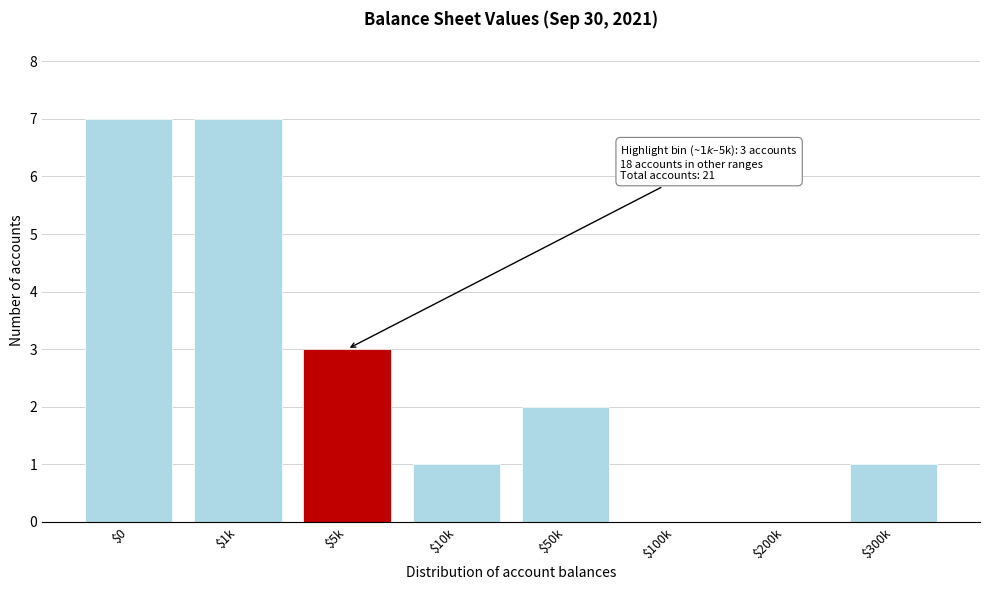

What is the sum of all values?

21